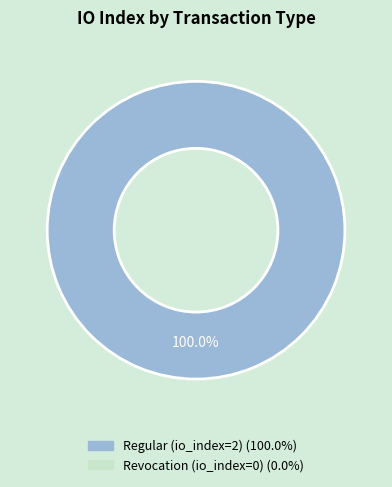

Is there any slice that represents more than half of the pie?

Yes